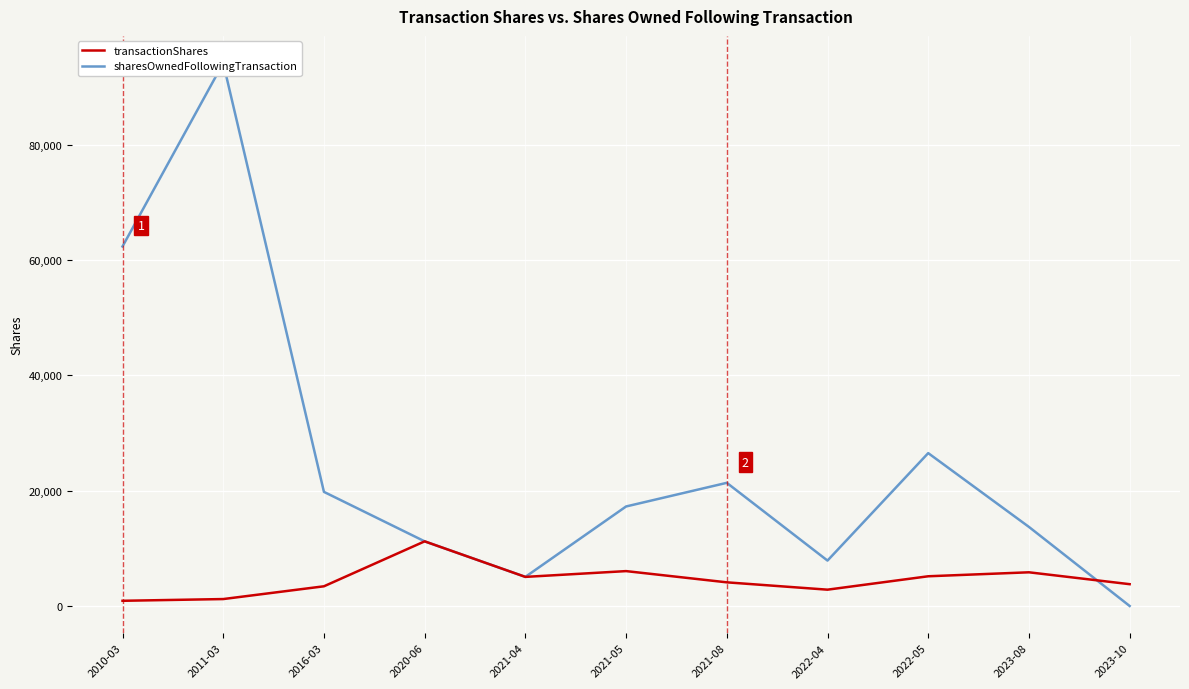

What is the spread (max minus min) of values at 2023-10?

3780